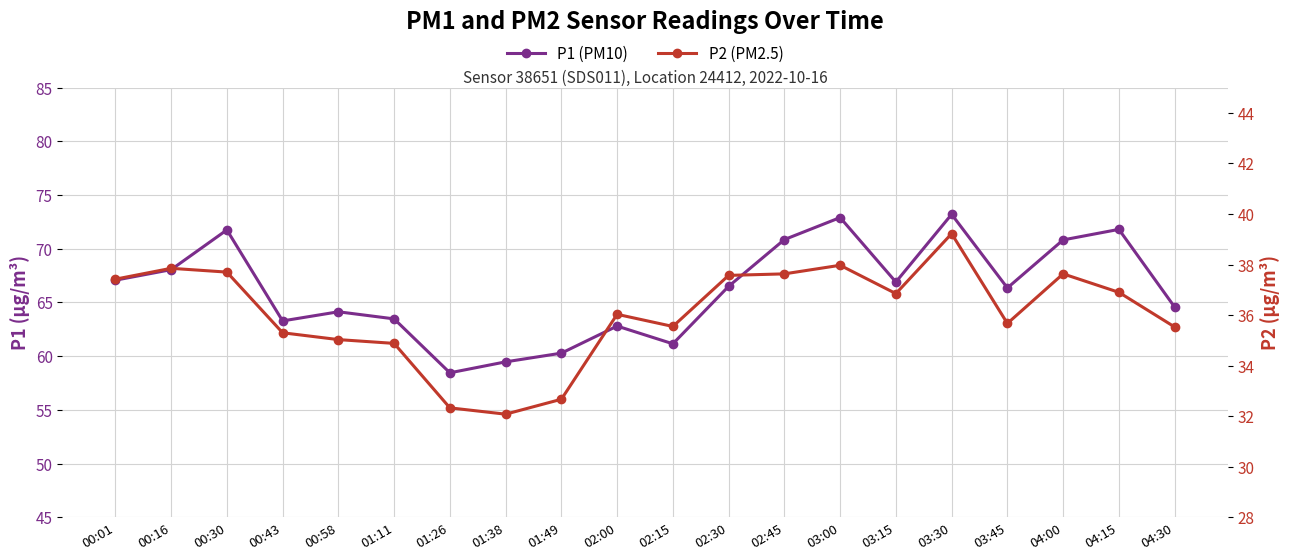

At which category is the sum across all series the highest?

03:30